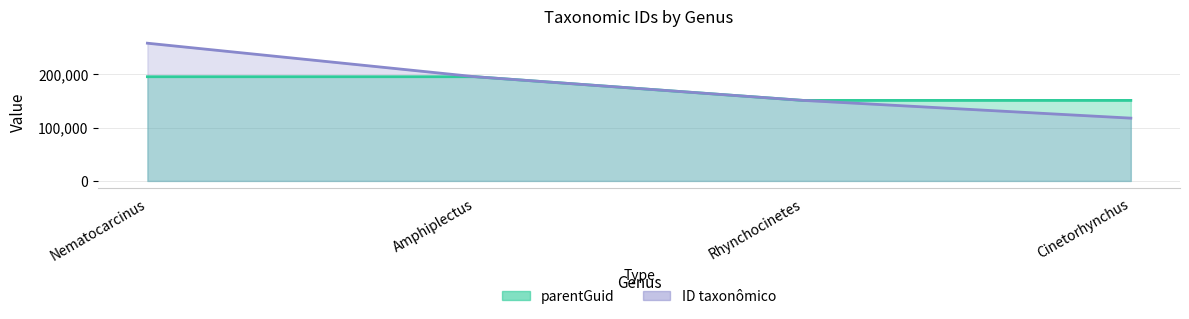

Is it true that the value at Nematocarcinus is 195050?

True